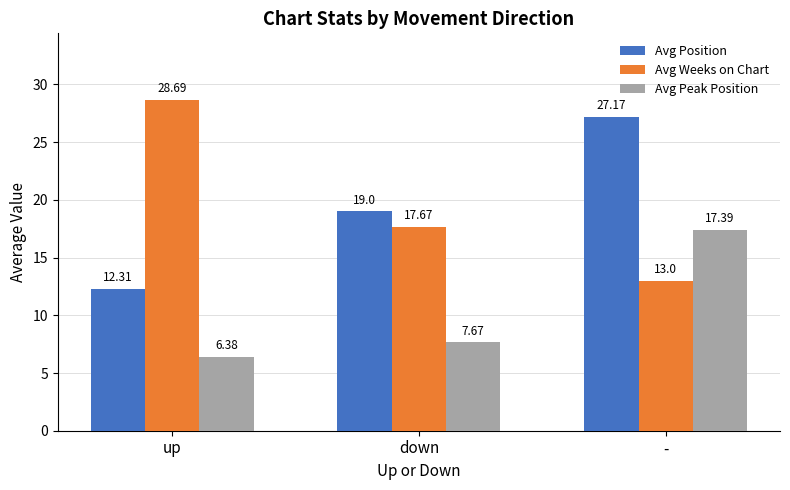

What is the maximum value for Avg Weeks on Chart?

28.7